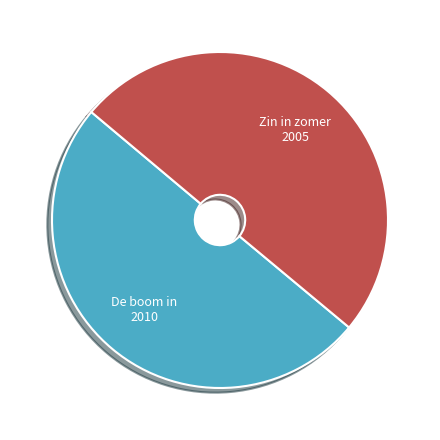

Count the number of slices in the pie.

2